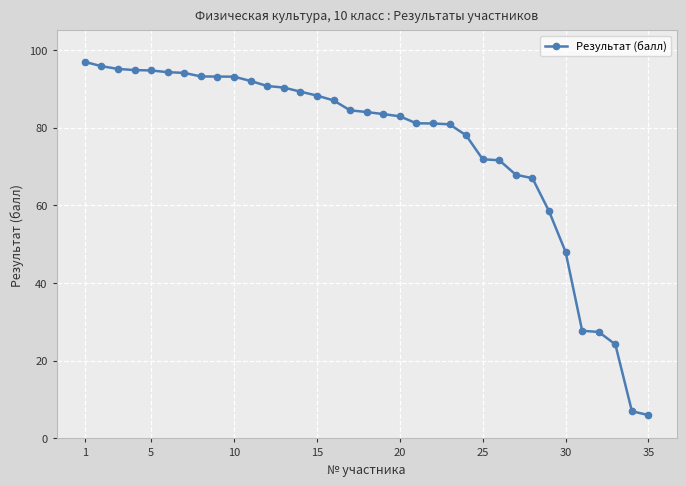

What is the difference between the maximum and minimum values?

90.9